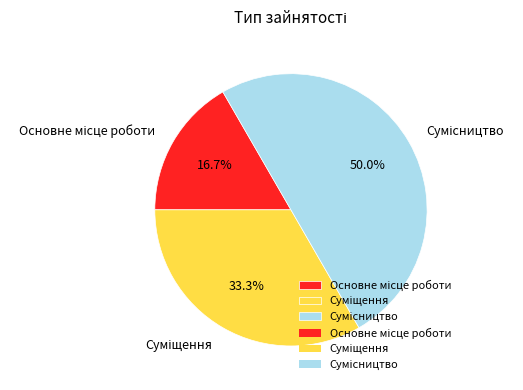

Between Суміщення and Сумісництво, which is larger?

Сумісництво